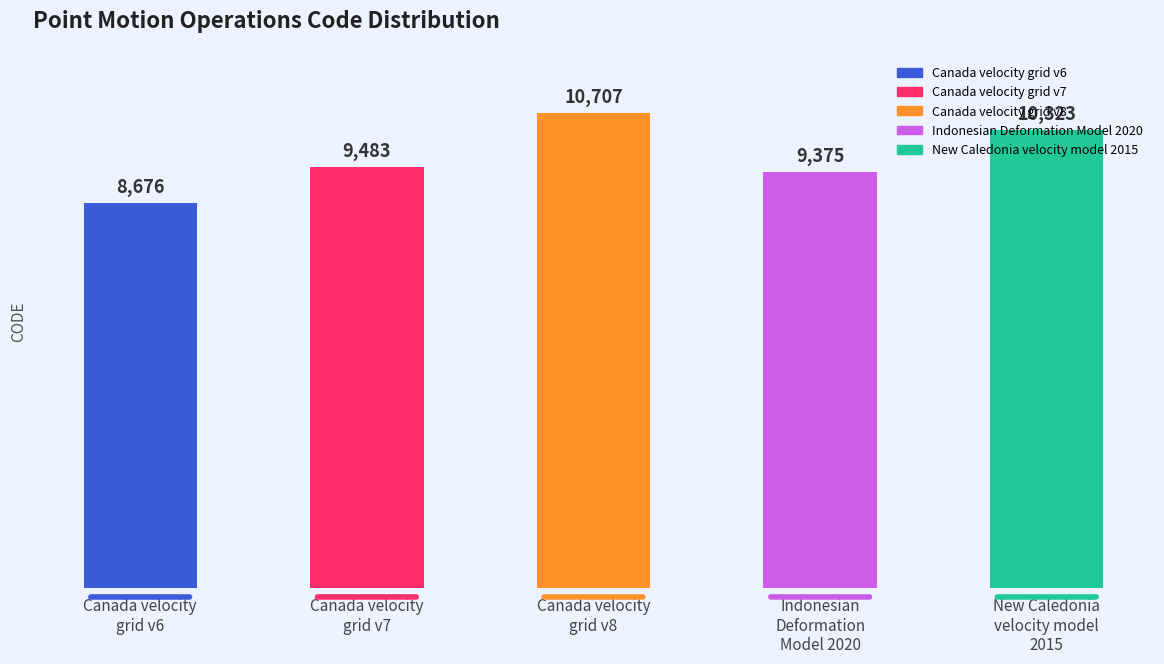

List the labels in order of value, largest first.

Canada velocity
grid v8, New Caledonia
velocity model
2015, Canada velocity
grid v7, Indonesian
Deformation
Model 2020, Canada velocity
grid v6